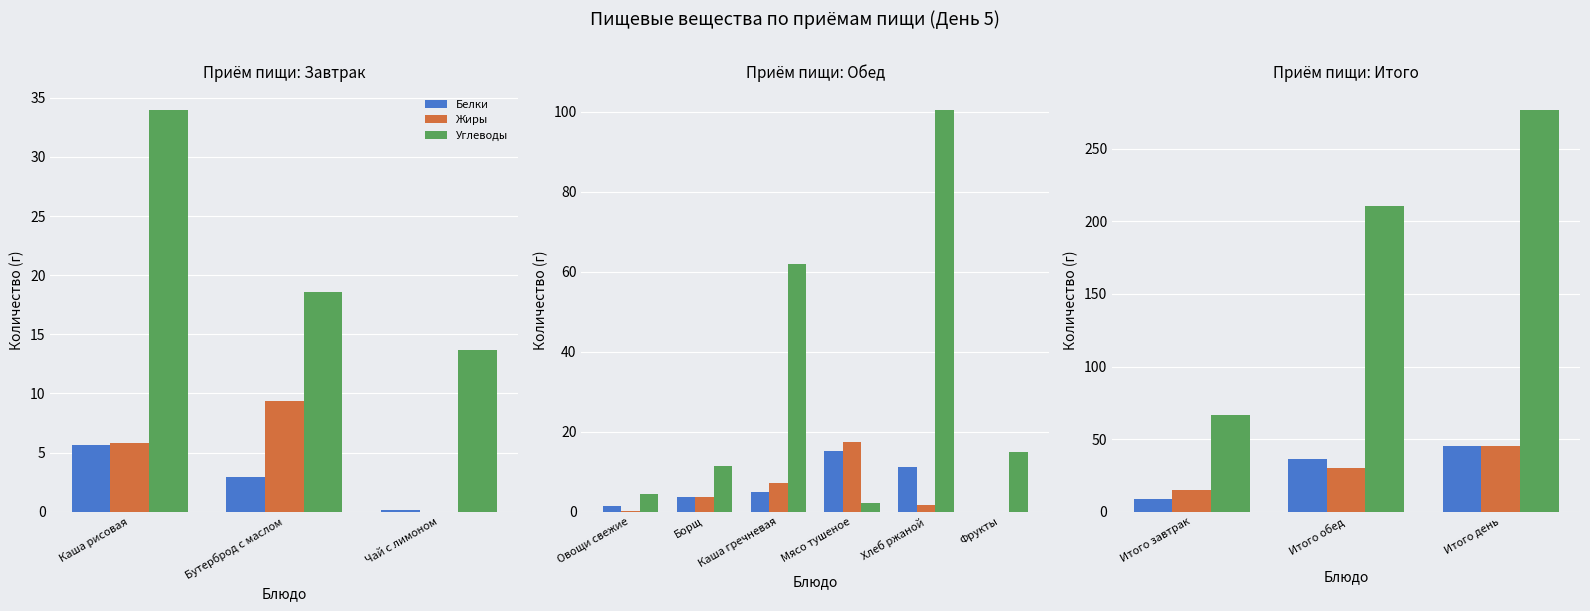

Are the bars horizontal?

No